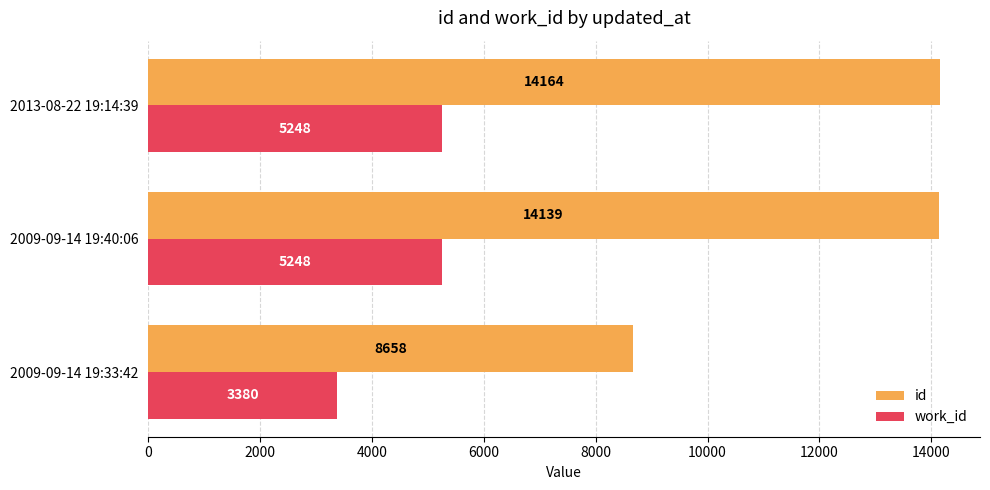

The value of work_id at 2013-08-22 19:14:39 is 5248. True or false?

True